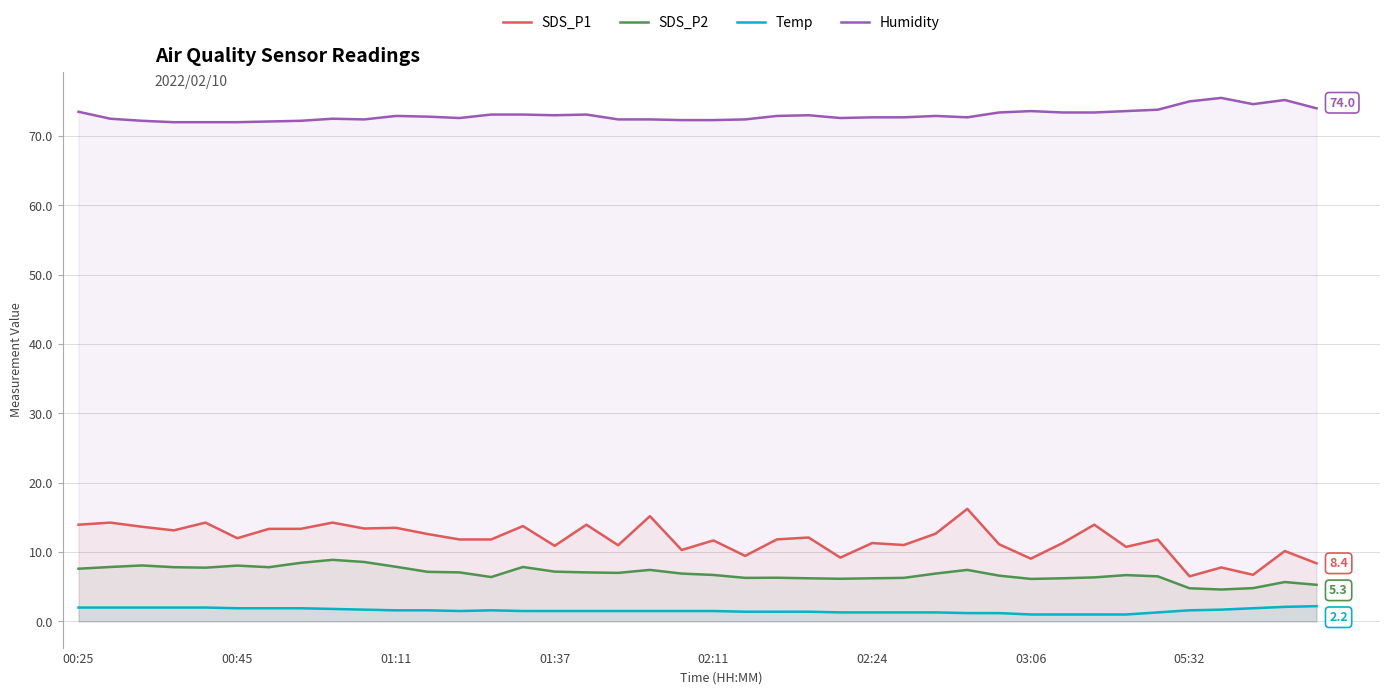

True or false: SDS_P2 and SDS_P1 cross at least once.

False